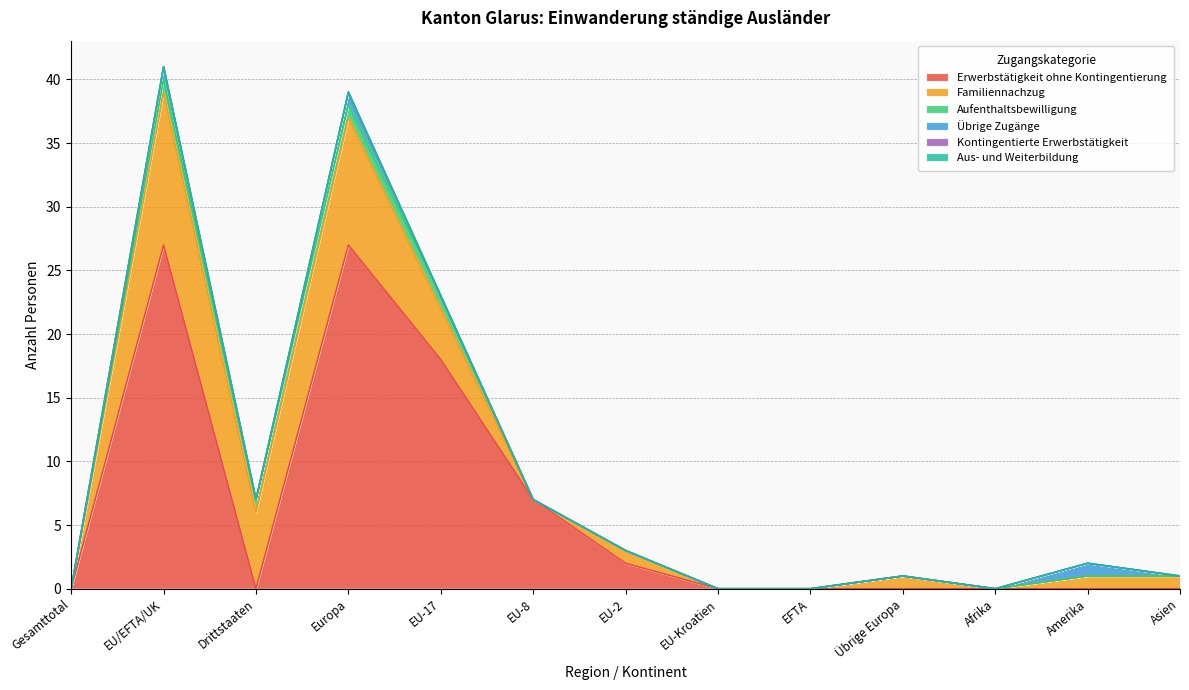

How many lines are shown in the chart?

6